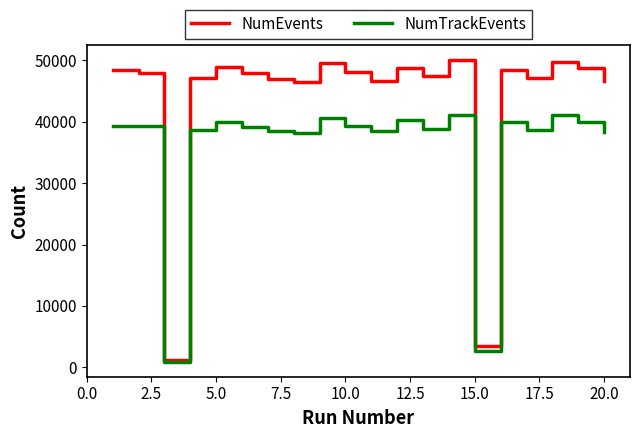

Which series has the largest total across all categories?

NumEvents